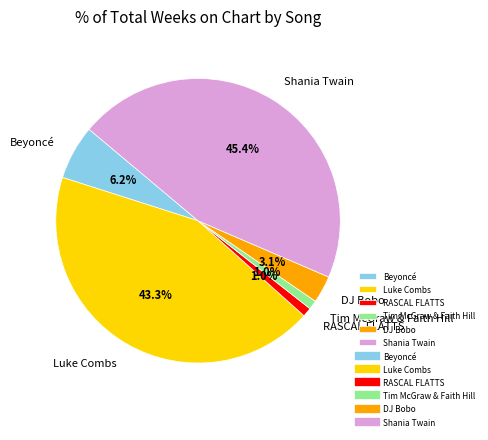

Count the number of slices in the pie.

6